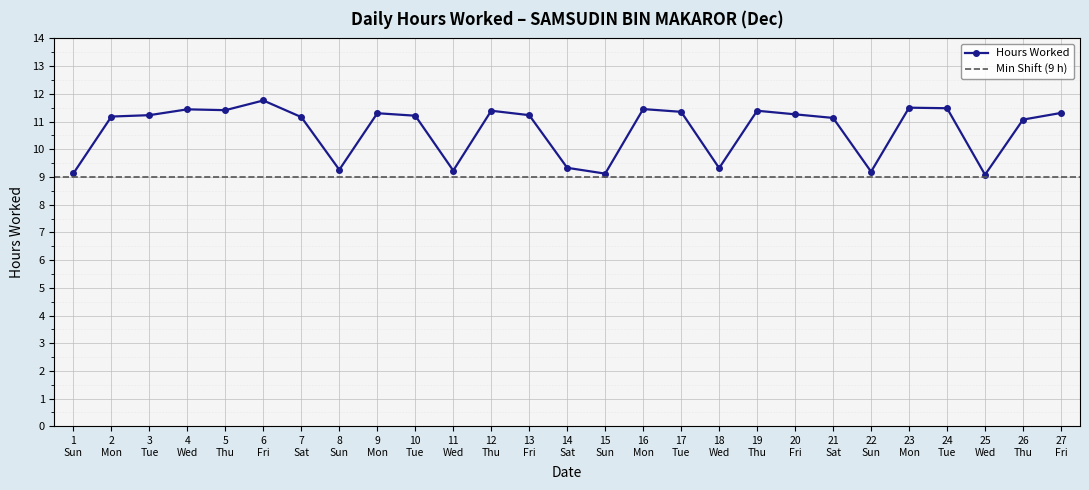

What is the lowest value of the Hours Worked series?

9.1